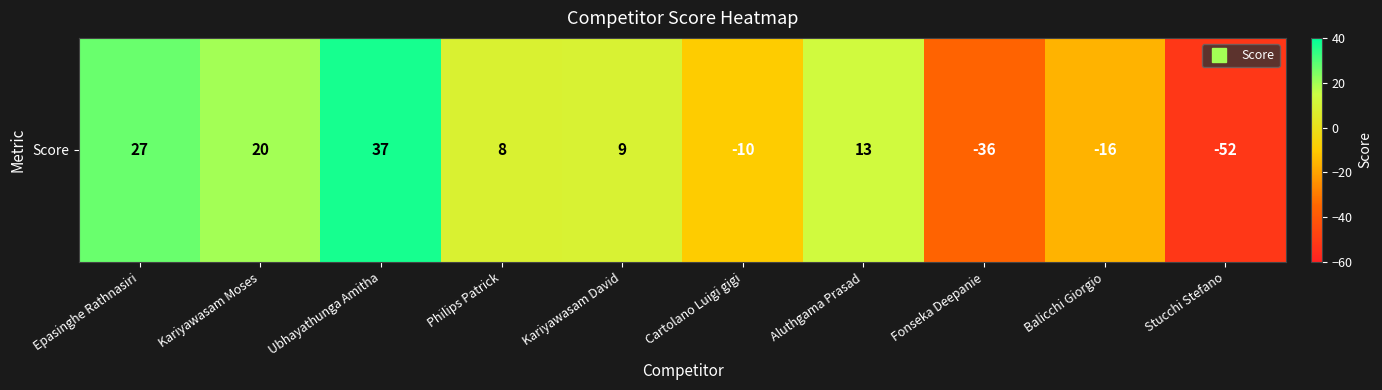

Where does the data first go above 9?

Epasinghe Rathnasiri